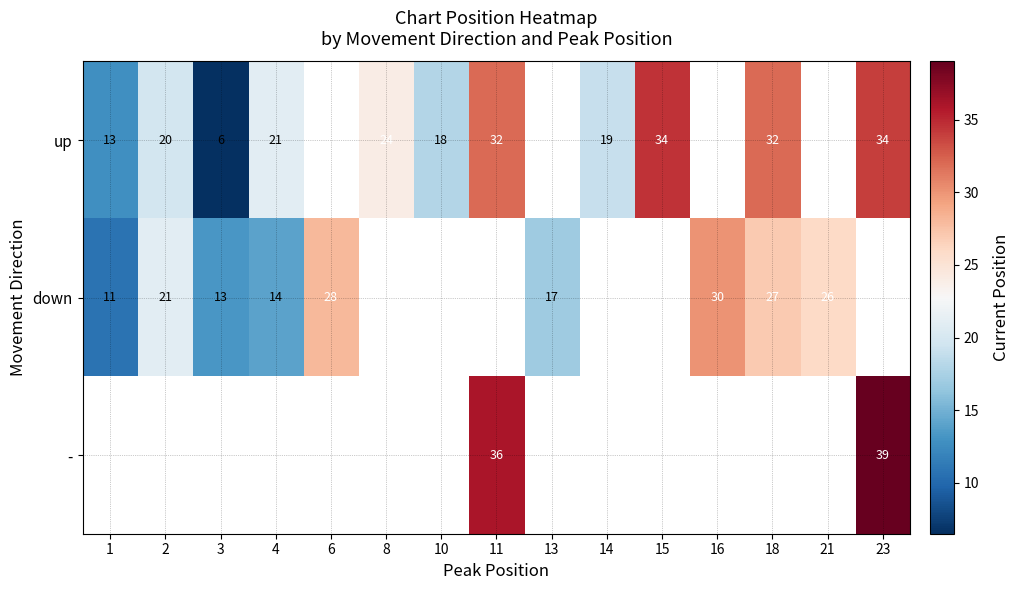

Between 2 and 6, which is larger?

6